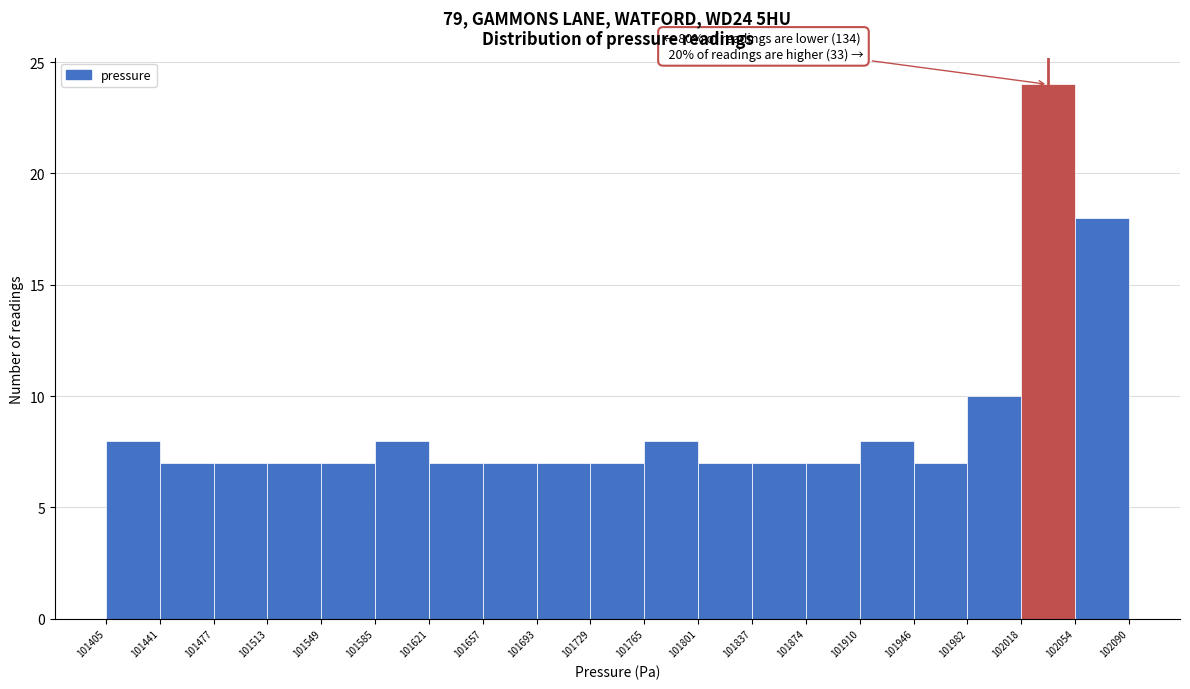

Over which range of the x-axis is the bar tallest?

102018 to 102054